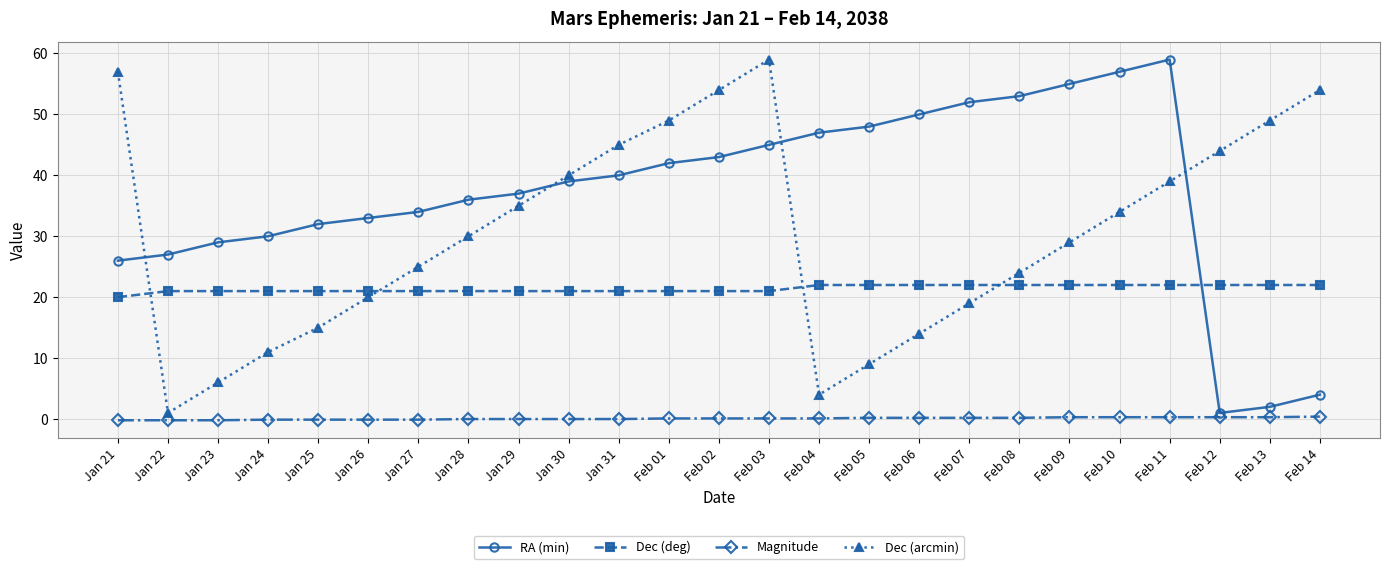

Does the chart display data point markers on the line(s)?

Yes